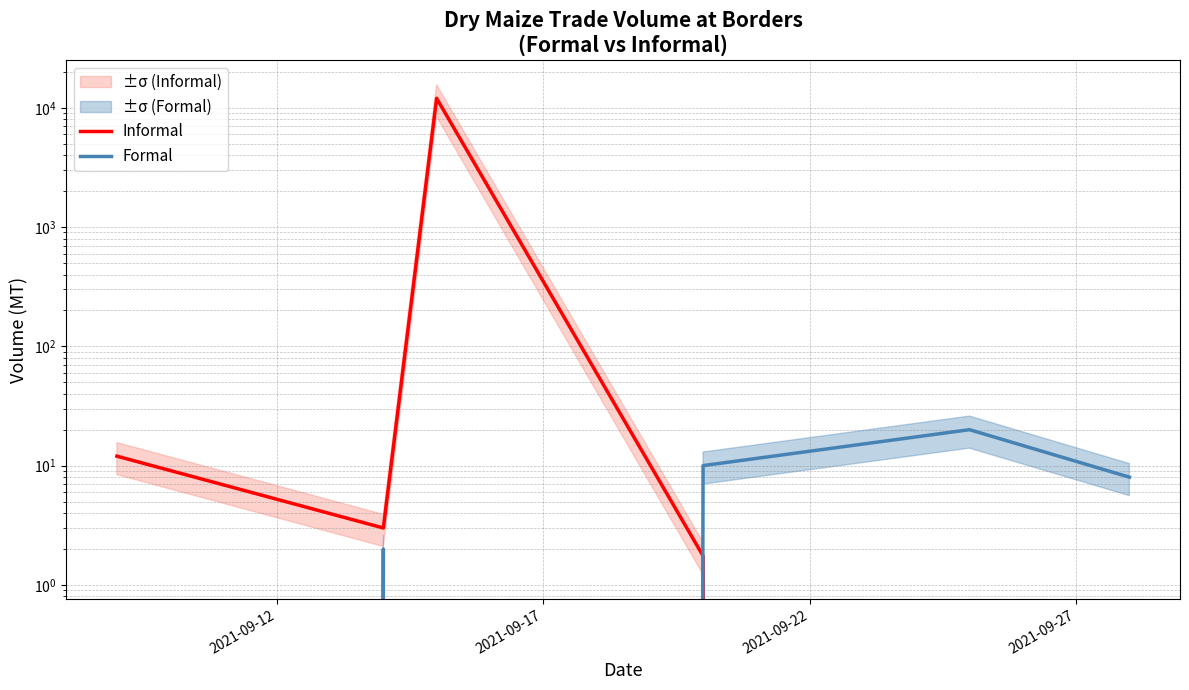

What is the maximum value shown in the chart?

12000.0